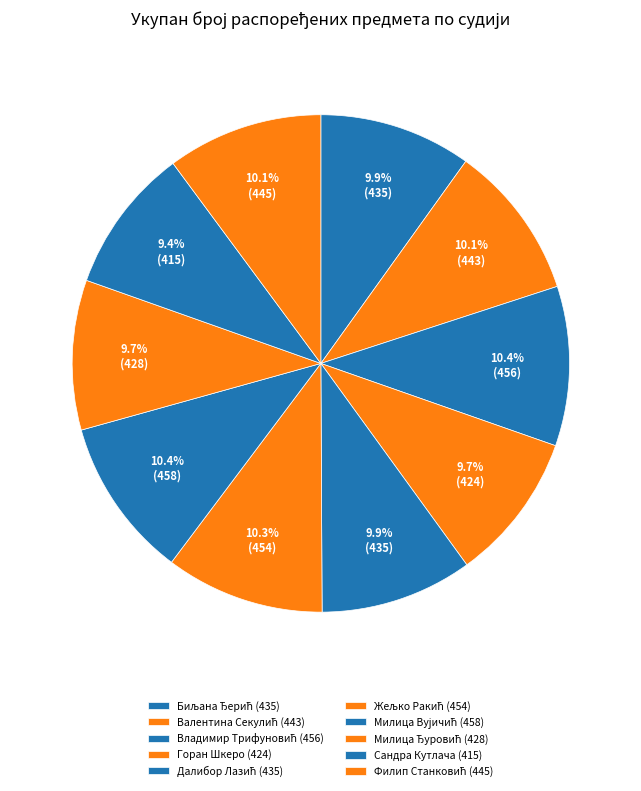

What percentage is the Жељко Ракић slice, to the nearest percent?

10%